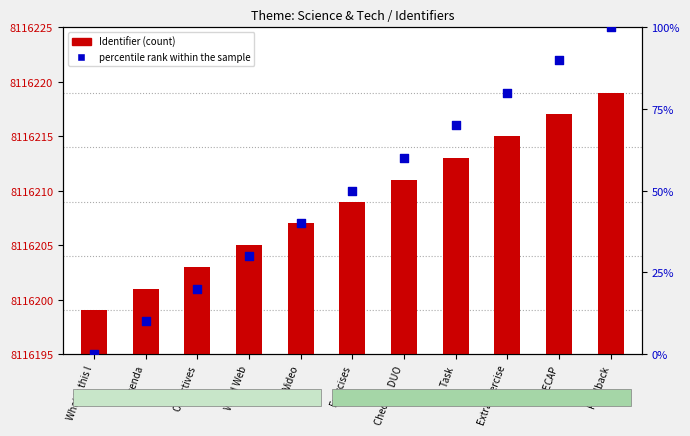

Which series reaches the maximum Y coordinate?

Identifier (count)